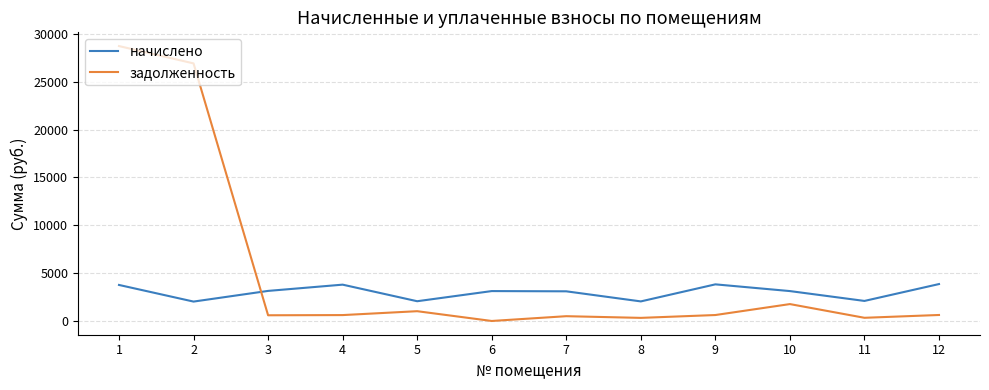

What is the maximum value for начислено?

3872.1